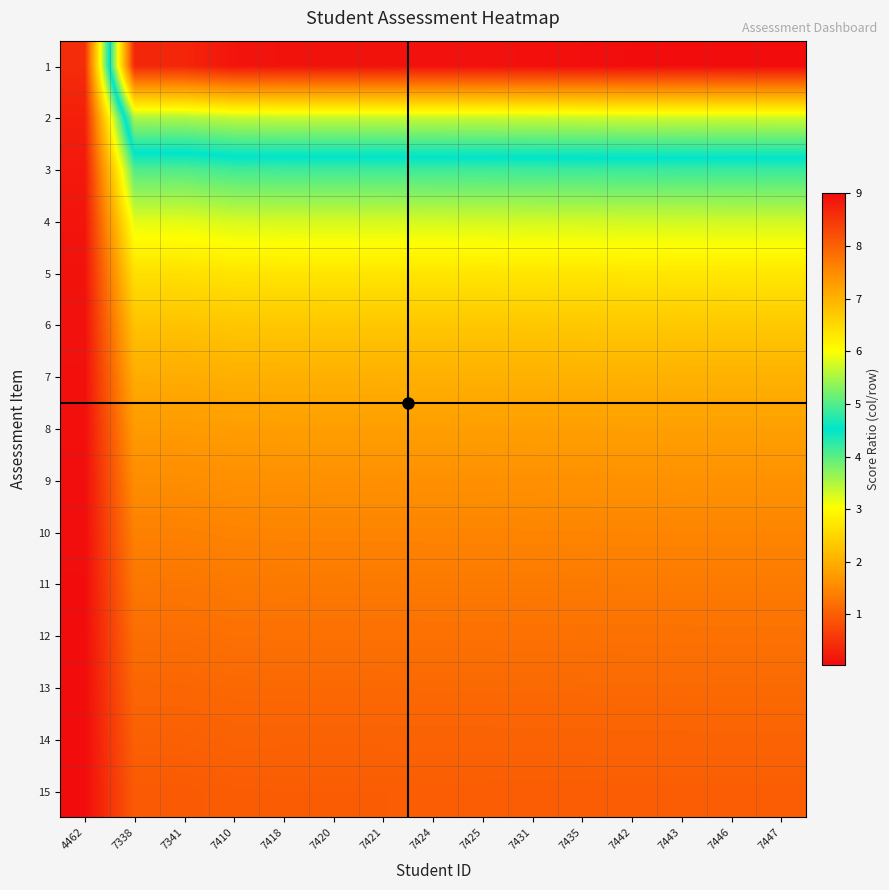

Which series changed the most between 7410 and 7435?

1